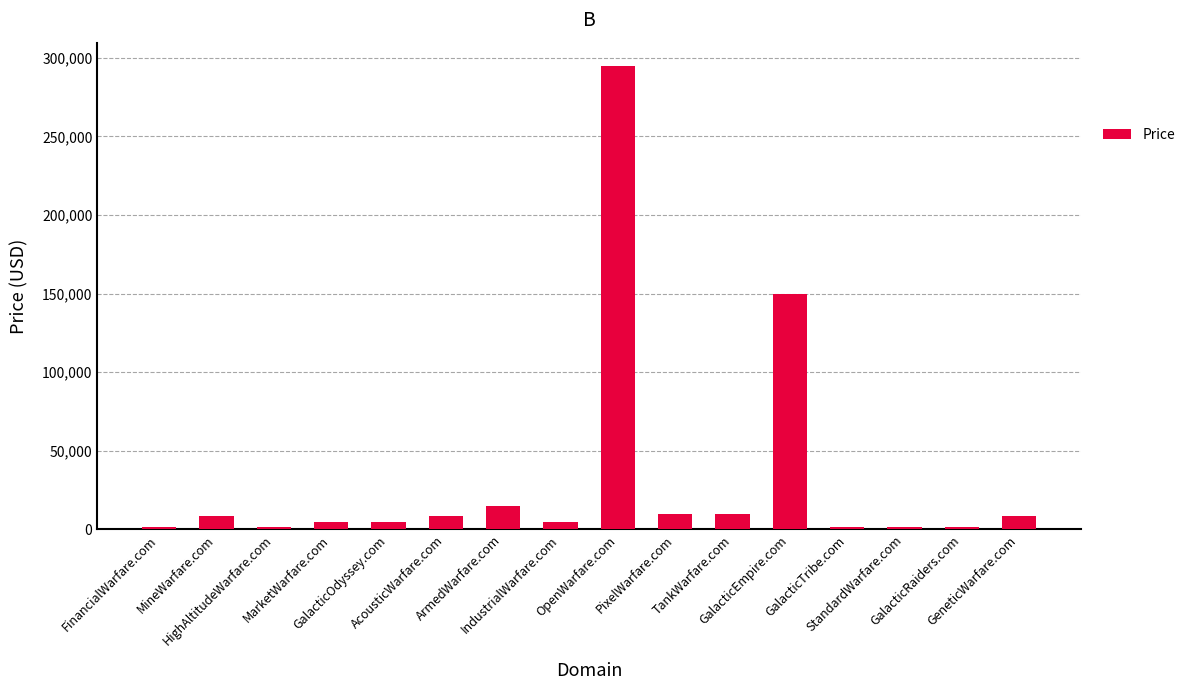

What is the sum of the values at MineWarfare.com and GeneticWarfare.com?

17776